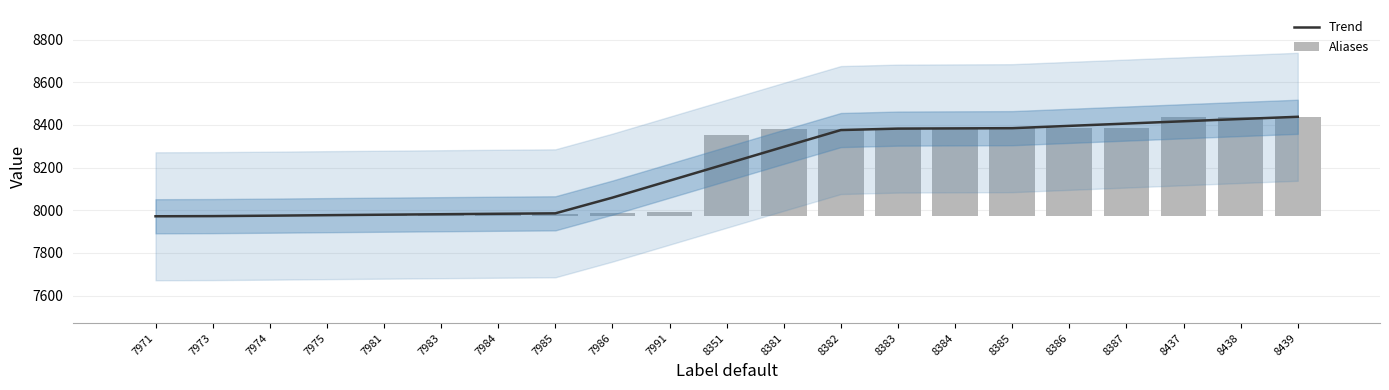

Is the value of Trend at 8439 greater than the value of Aliases at 7991?

Yes